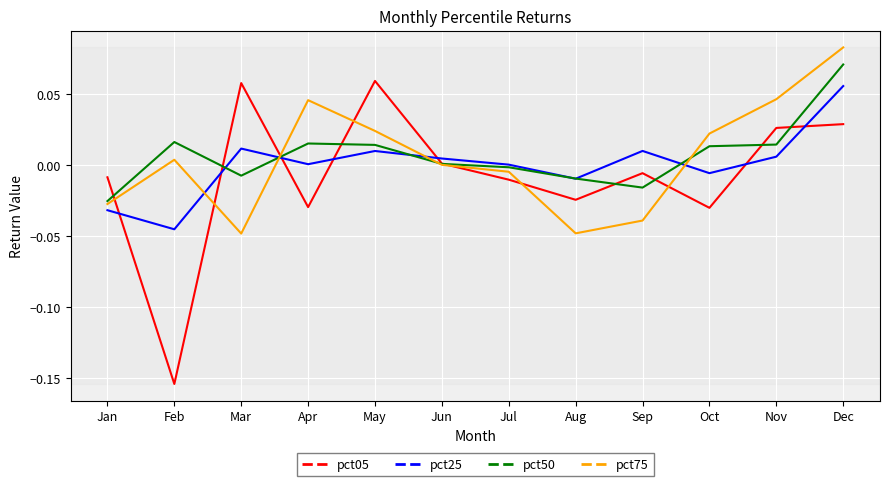

The pct75 series shows 0.0 at Nov. True or false?

True